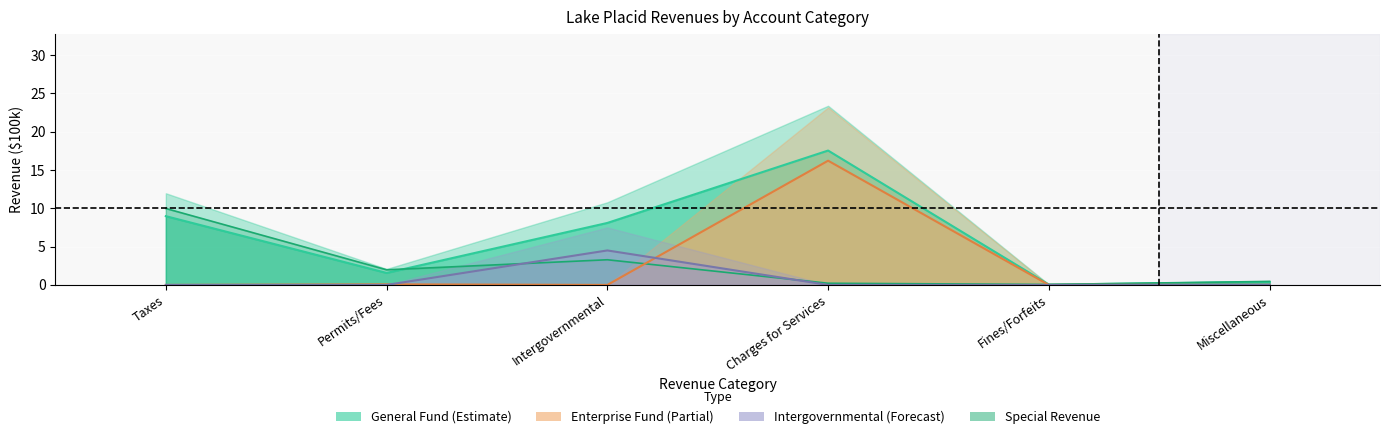

What is the spread (max minus min) of values at Charges for Services?

17.5